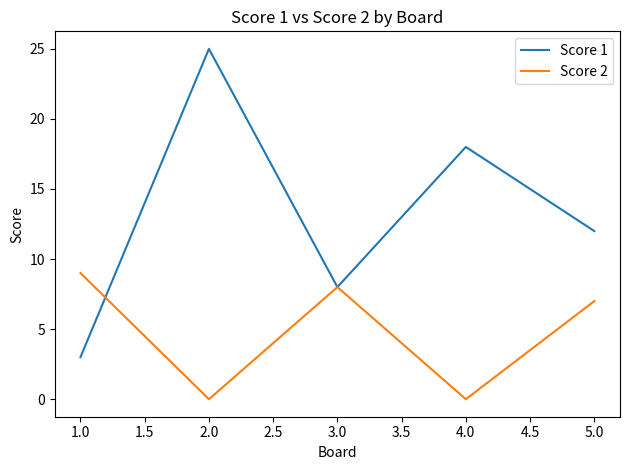

What position from the left is 2.0?

2